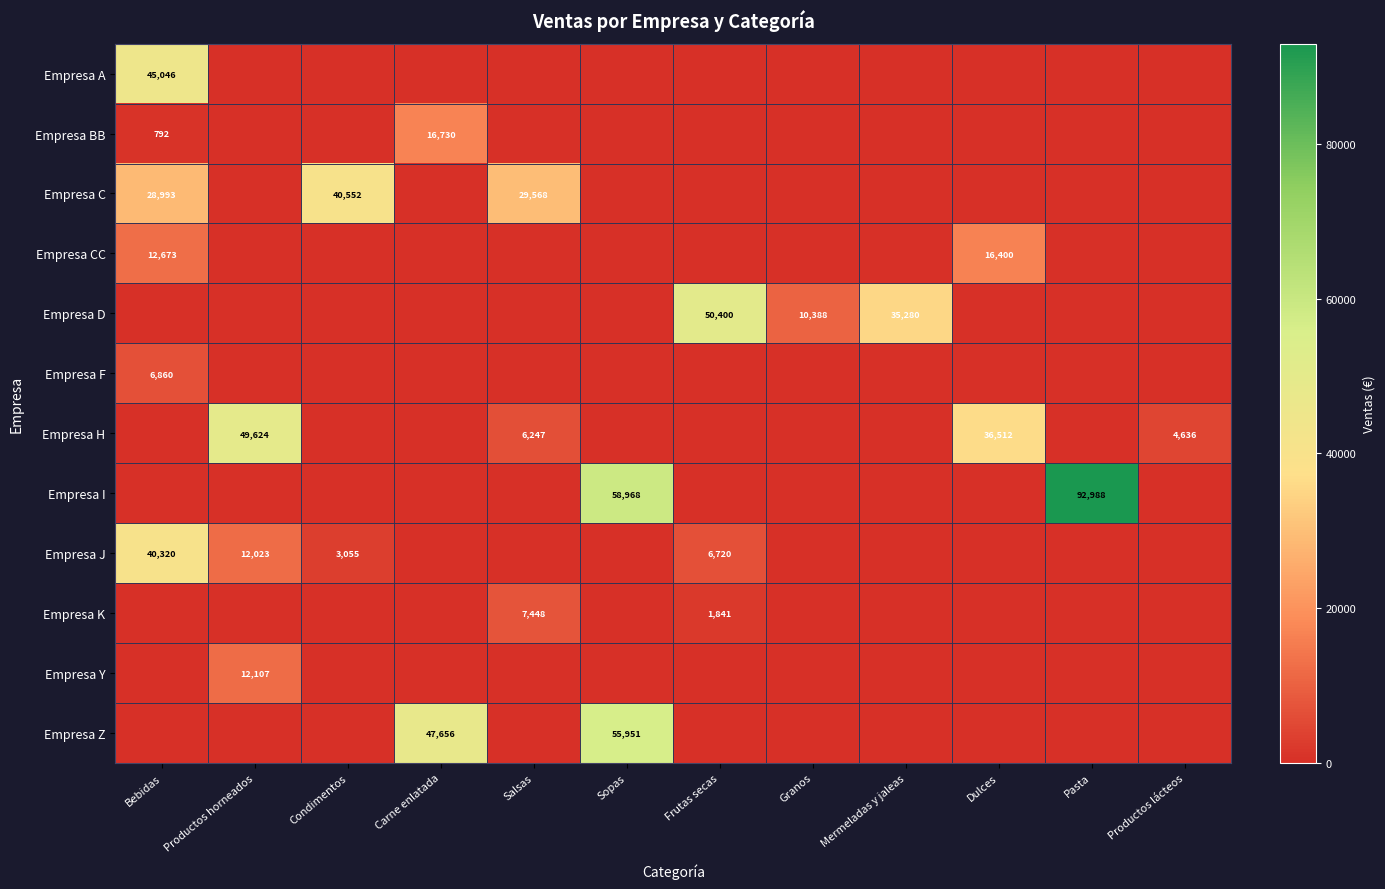

Is the value of Empresa D at Mermeladas y jaleas greater than the value of Empresa J at Productos horneados?

Yes